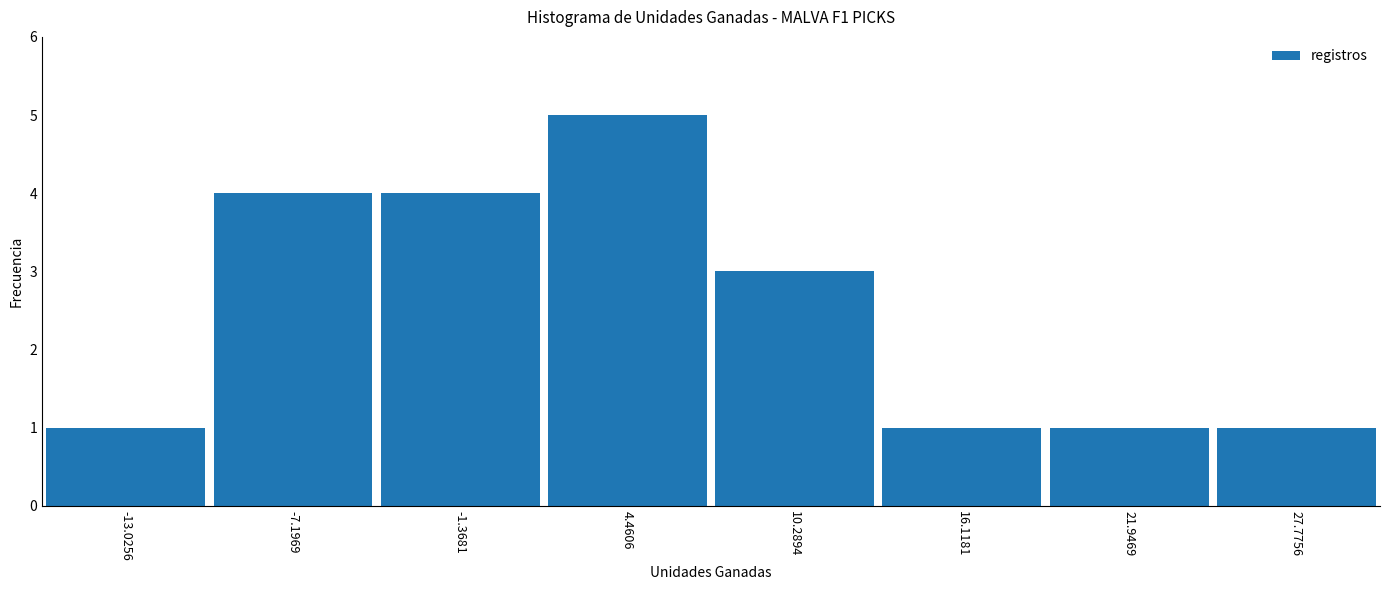

What is the height of the bar covering 2 to 7 on the x-axis? Neither the bar edges nor the heights are printed on the chart, so give them approximately, as read against the axes.

5